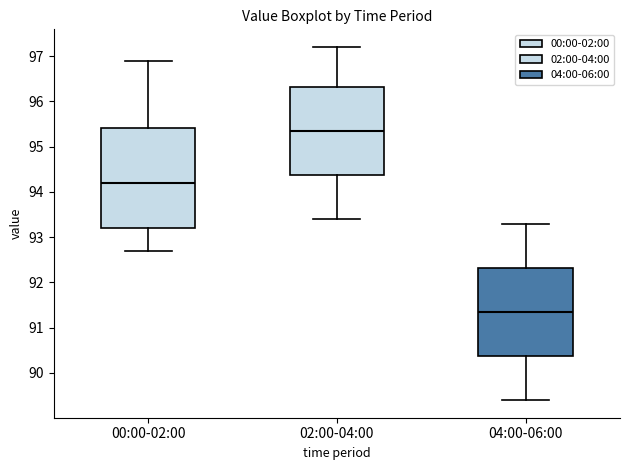

Reading left to right, read every box against the y-axis: the position of its median line, the range the box covers, and the ends of its whiskers. The values are not printed on the chart, so give them approximately, as read against the axis.

00:00-02:00: median 94.2, box 93.2 to 95.4, whiskers 92.7 to 96.9
02:00-04:00: median 95.4, box 94.4 to 96.3, whiskers 93.4 to 97.2
04:00-06:00: median 91.4, box 90.4 to 92.3, whiskers 89.4 to 93.3